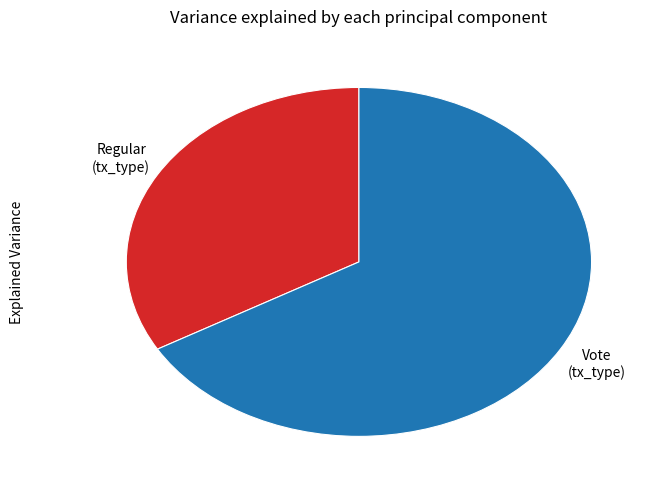

How many segments does this pie chart have?

2